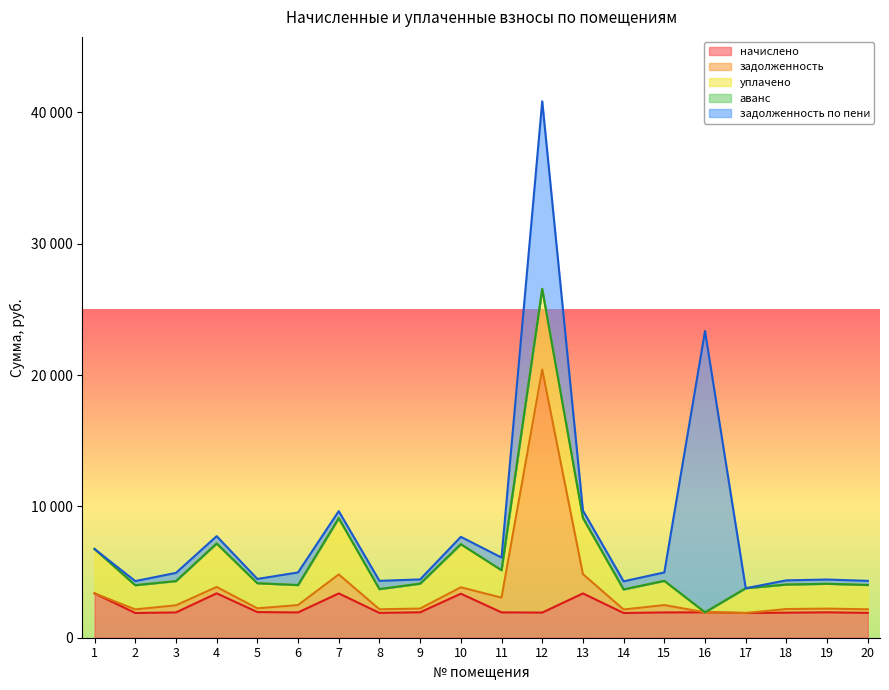

What is the difference between the уплачено values at 17 and 1?

1493.7